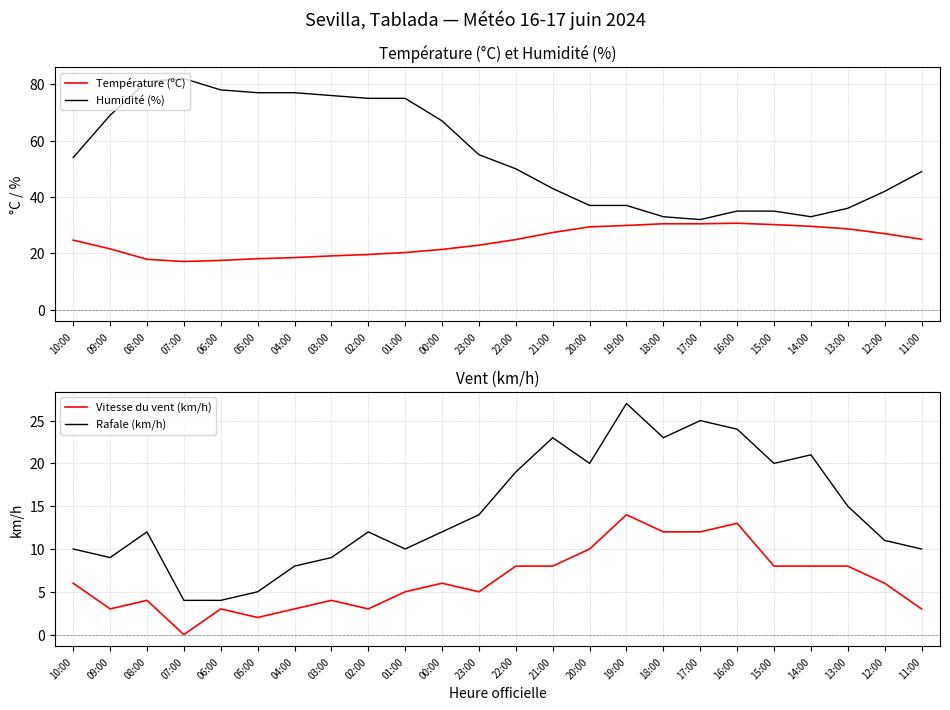

What is the total value across all series at 00:00?

106.4